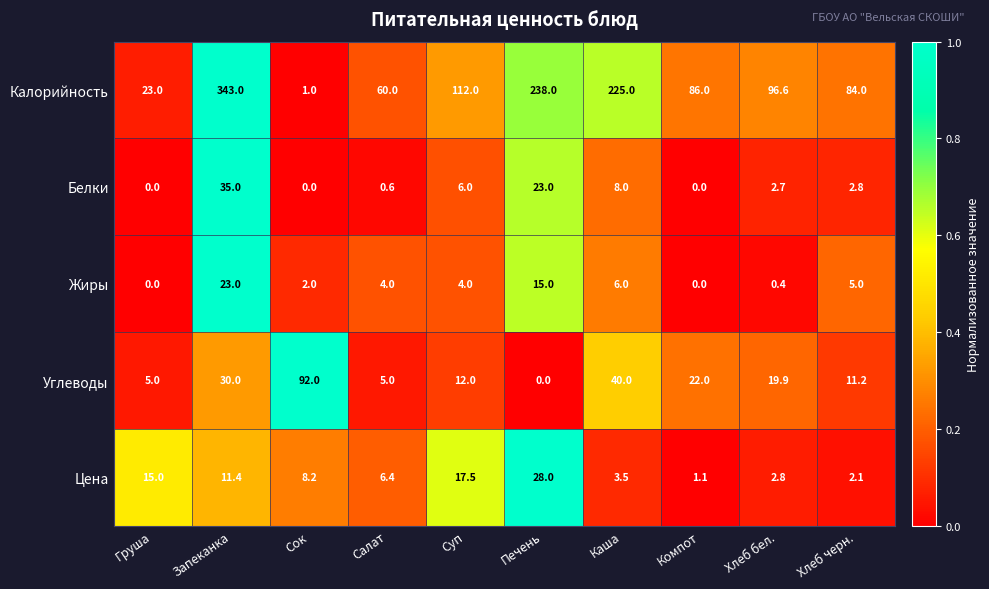

Which category has the highest value across all series?

Запеканка